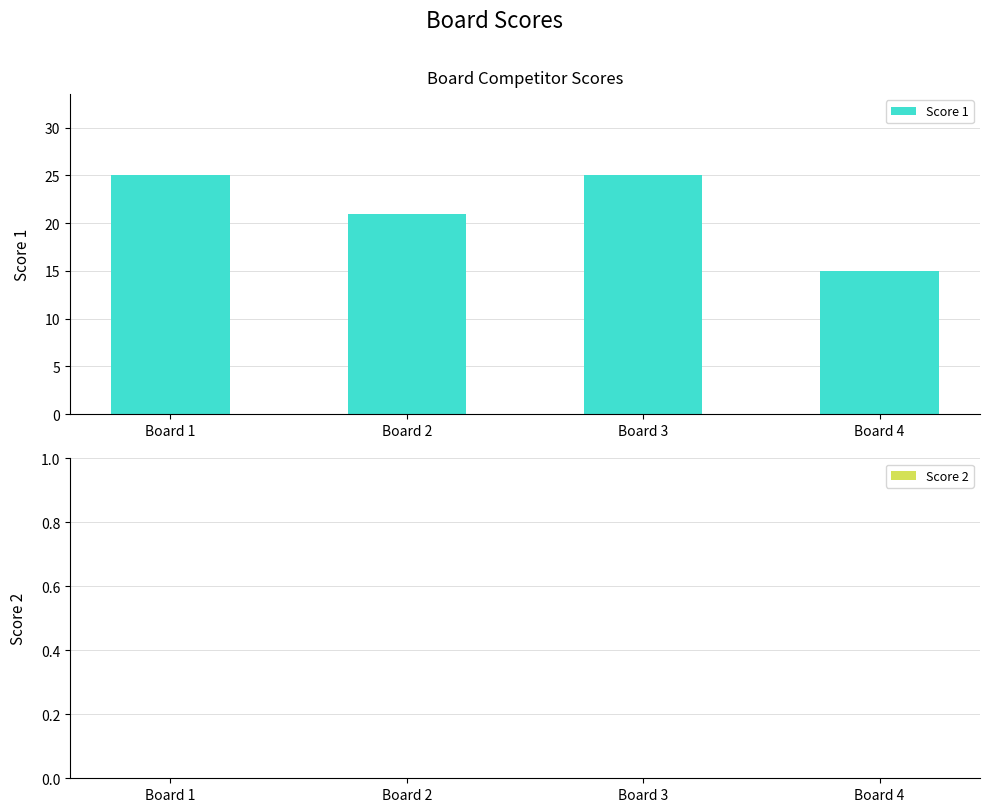

The chart shows a value of 10 at Board 2. True or false?

False